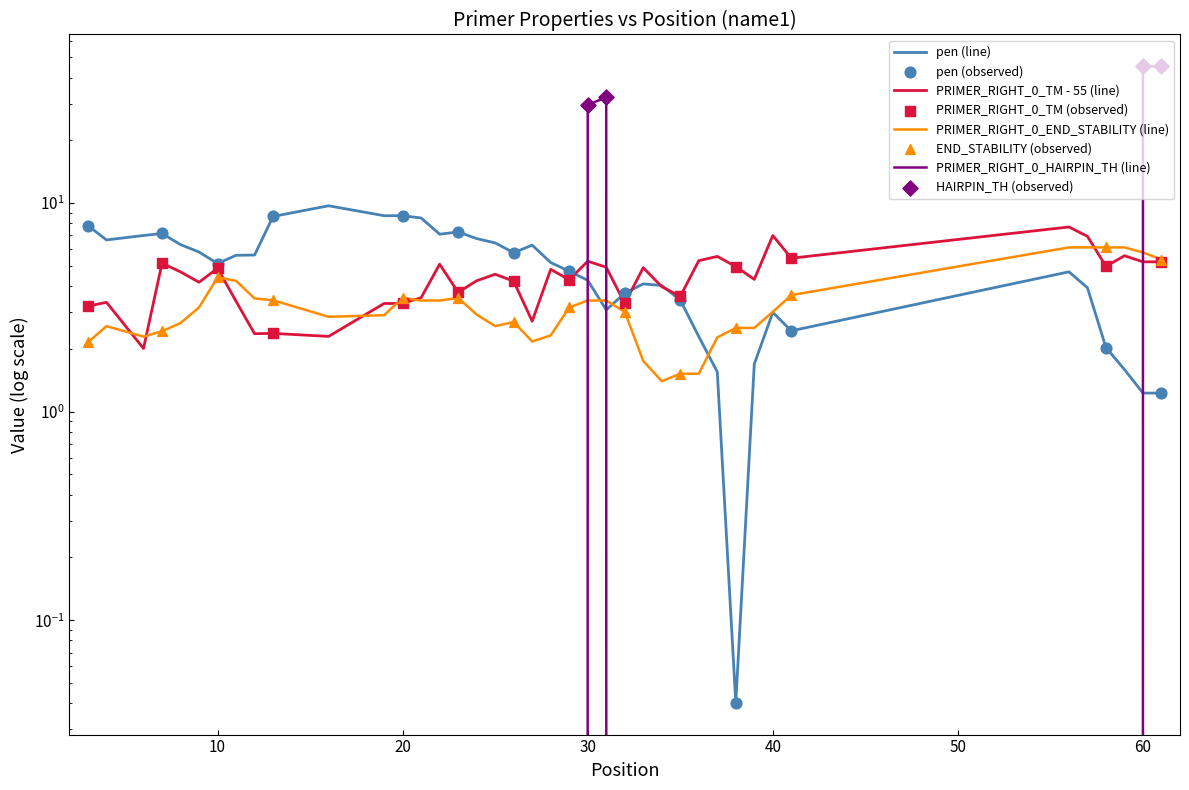

Which series contains the lowest Y value?

PRIMER_RIGHT_0_HAIRPIN_TH